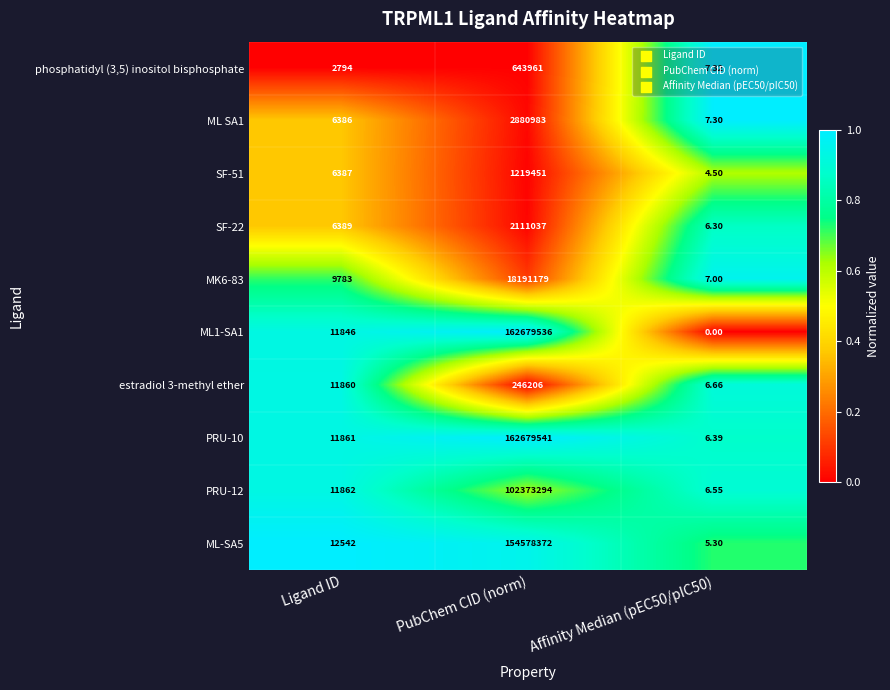

List the series in order of their peak value, highest first.

PRU-10, ML1-SA1, ML-SA5, PRU-12, MK6-83, ML SA1, SF-22, SF-51, phosphatidyl (3,5) inositol bisphosphate, estradiol 3-methyl ether